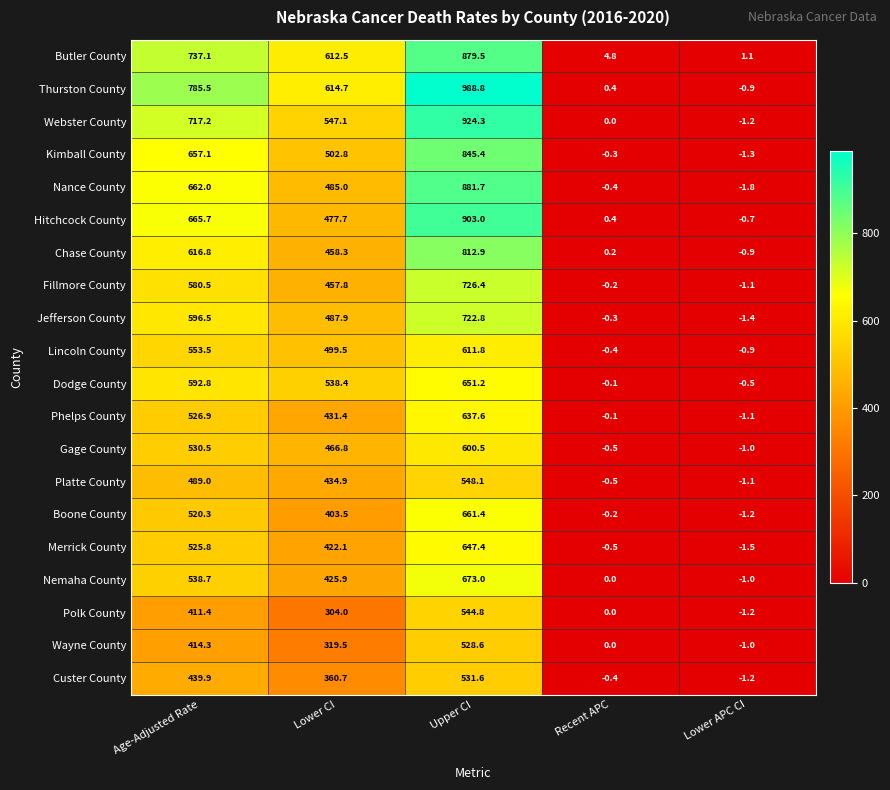

Is it true that Kimball County equals 1114.5 at Upper CI?

False